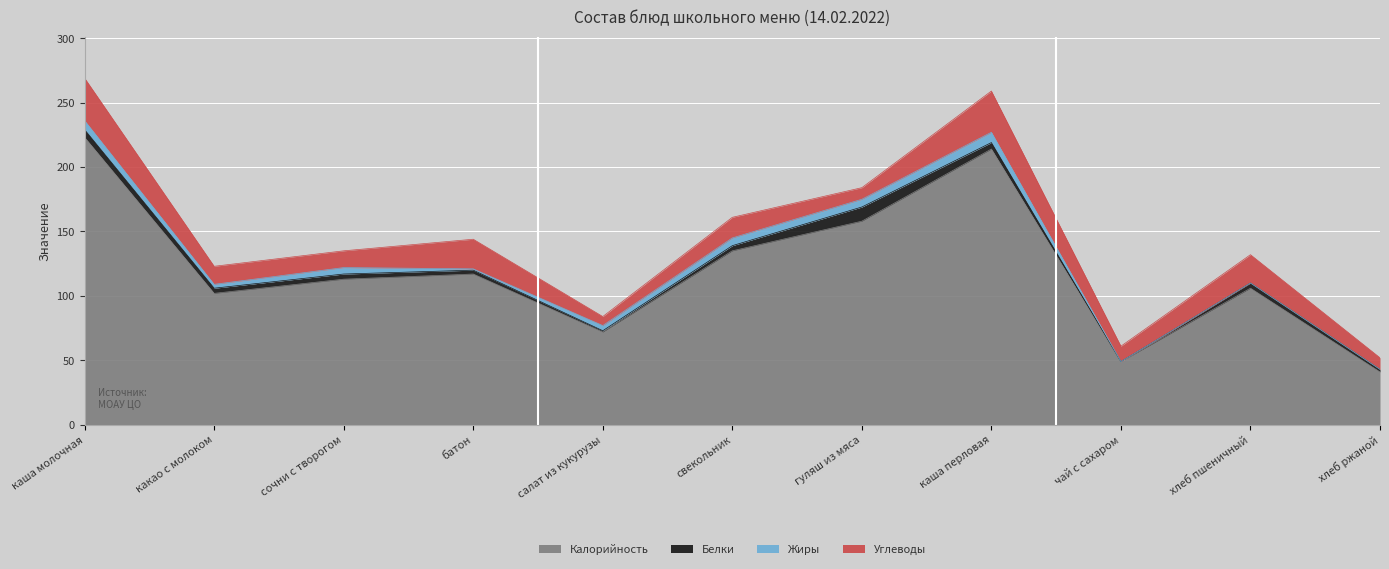

How many positive values does the Белки series have?

10